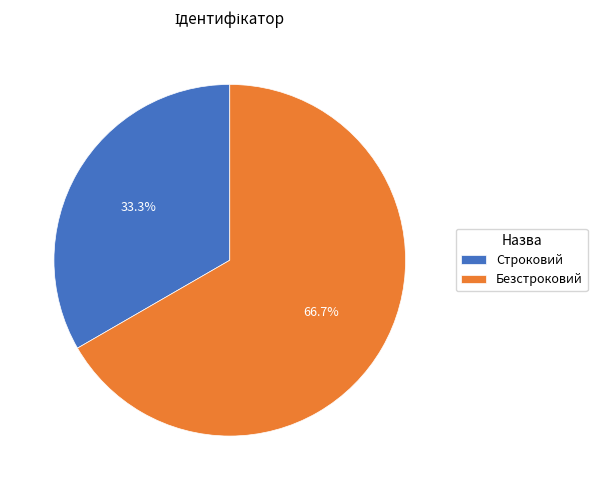

What is the smallest slice in the pie chart?

Строковий